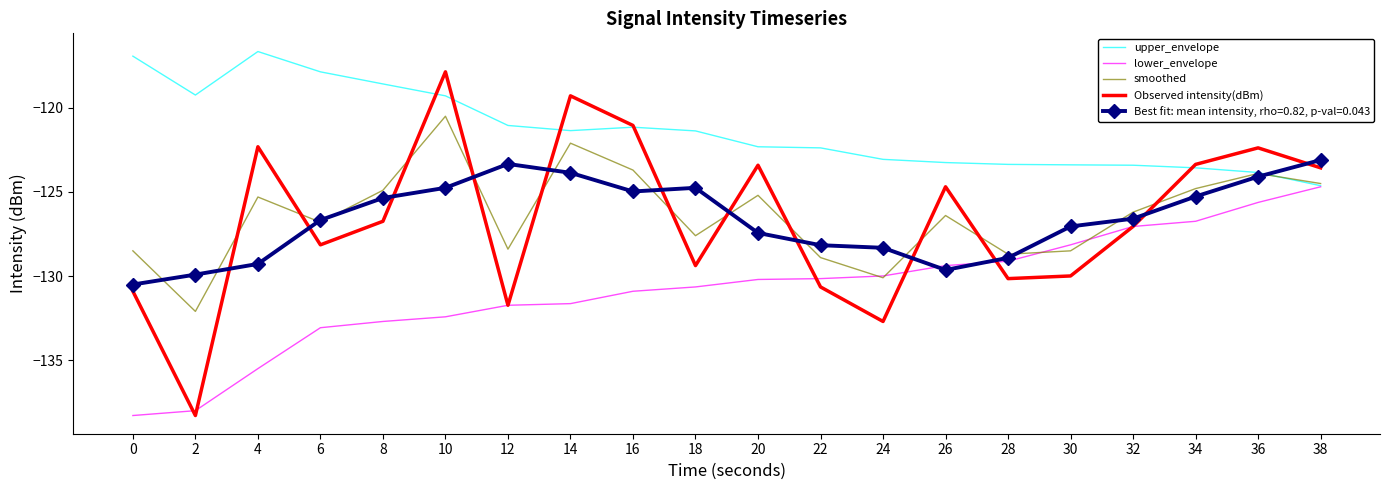

List the series in order of their peak value, lowest first.

lower_envelope, Best fit: mean intensity, rho=0.82, p-val=0.043, smoothed, Observed intensity(dBm), upper_envelope